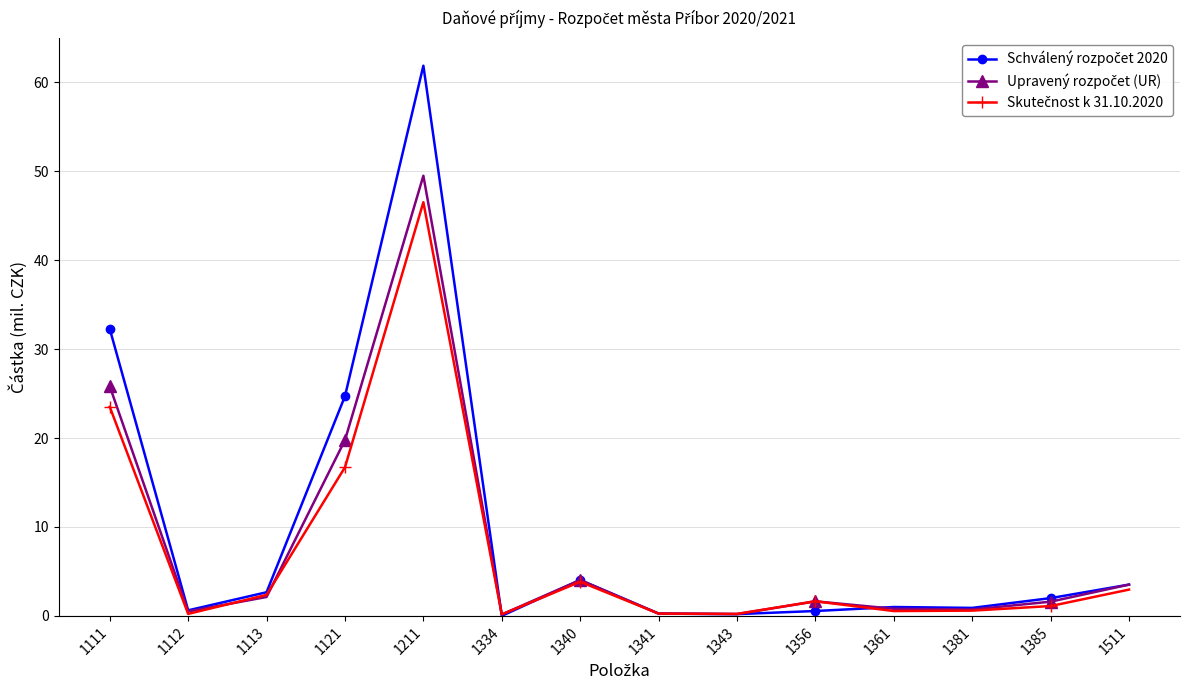

What is the spread (max minus min) of values at 1511?

0.6